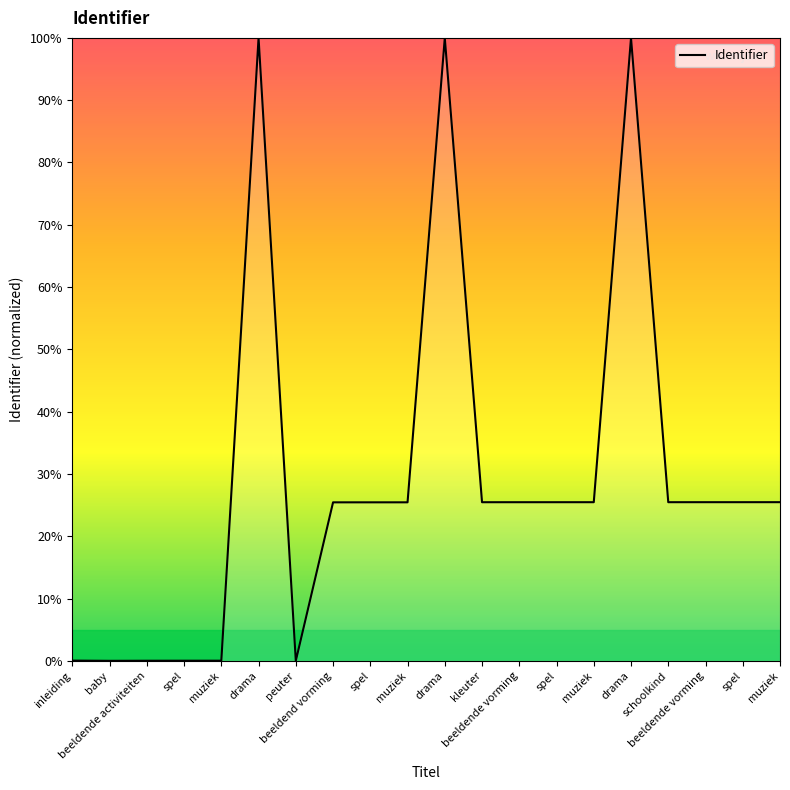

Rank the categories by value from lowest to highest.

baby, peuter, beeldende activiteiten, spel, muziek, inleiding, beeldend vorming, spel, muziek, kleuter, beeldende vorming, spel, muziek, schoolkind, beeldende vorming, spel, muziek, drama, drama, drama